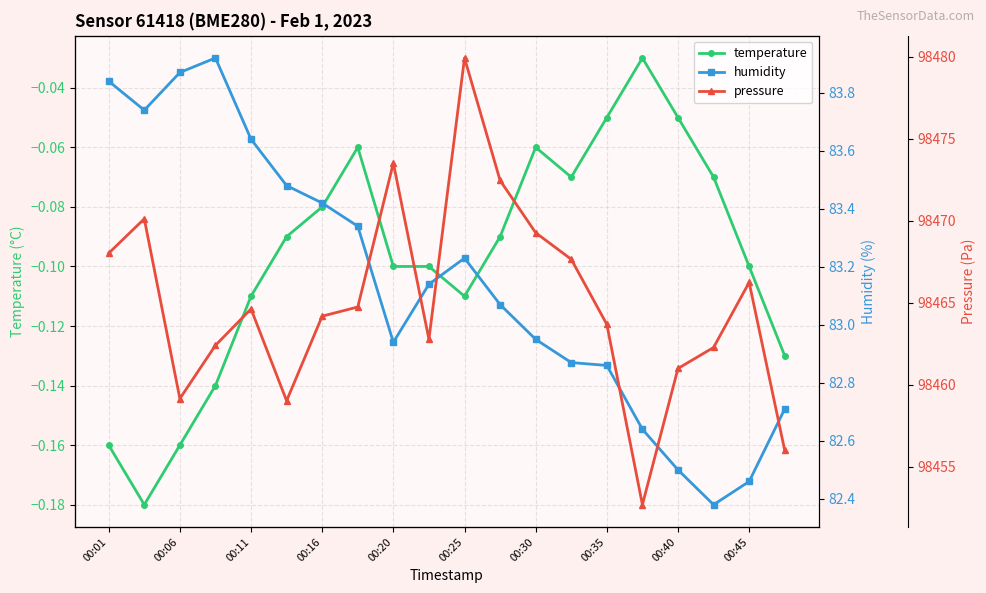

In humidity, how many points are lower than both neighbors (excluding endpoints)?

3